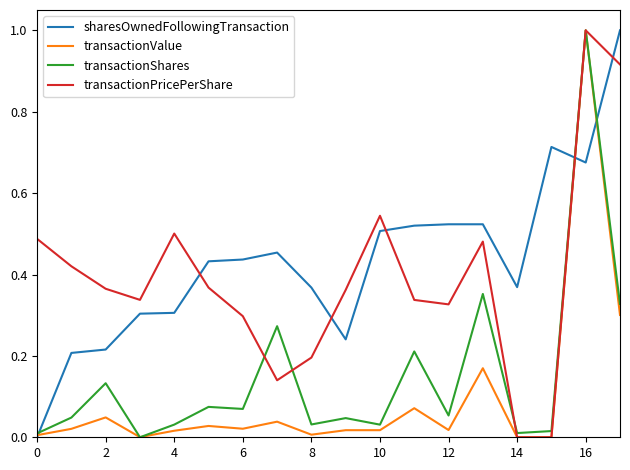

What is the maximum value shown in the chart?

1.0